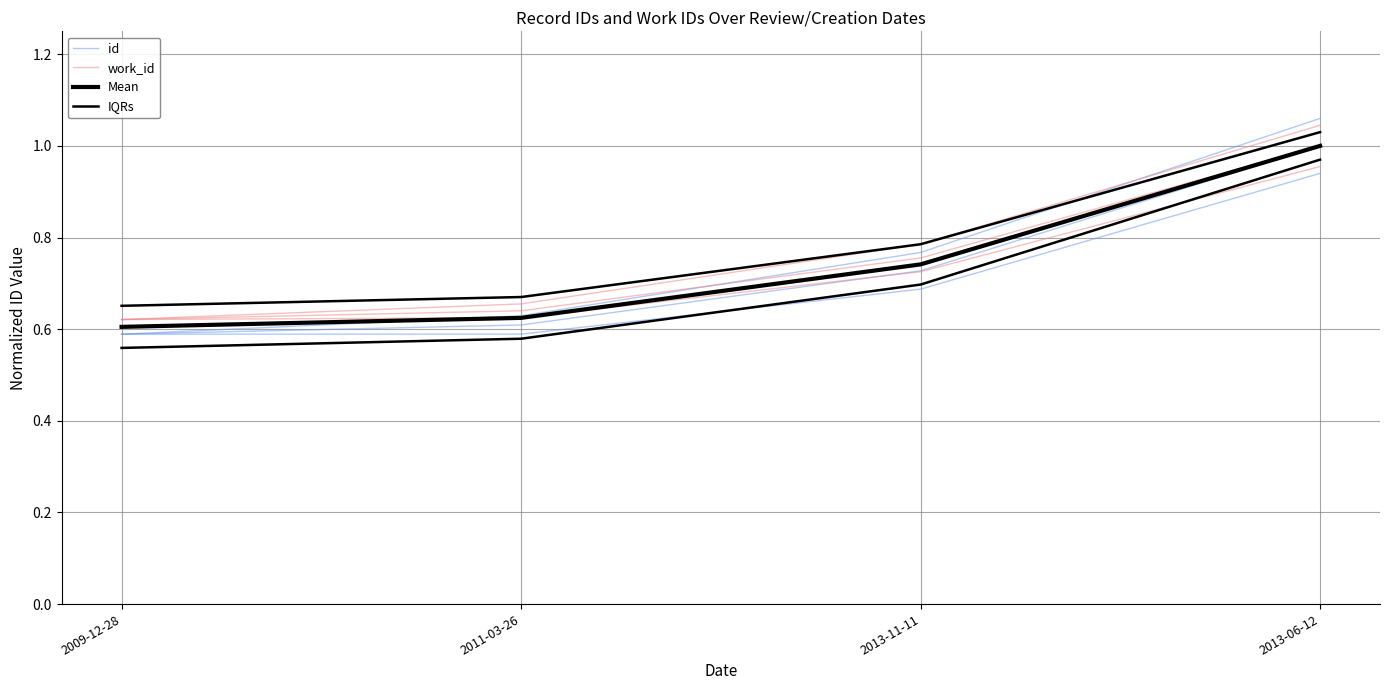

At which category does the chart reach its minimum across all series?

2009-12-28